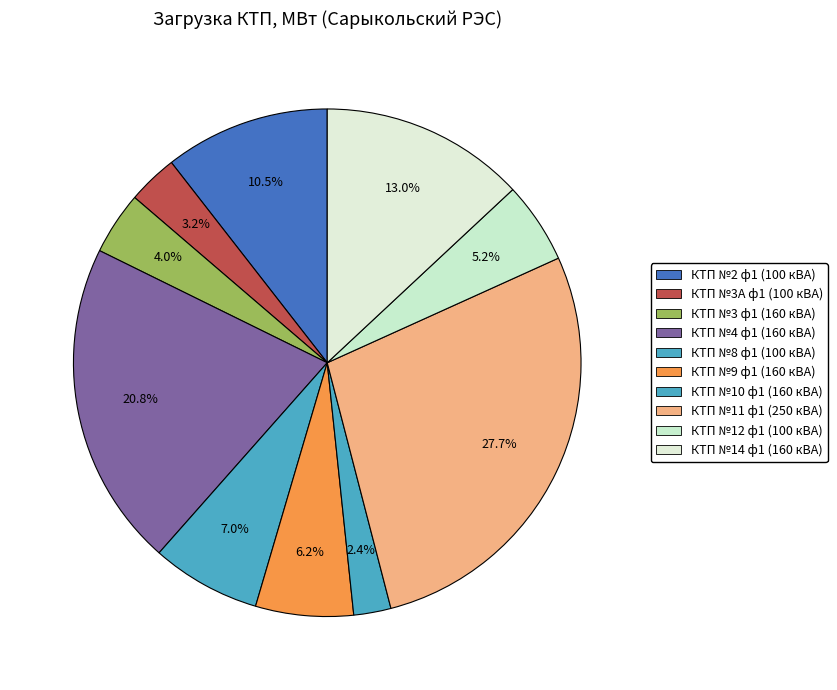

What percentage is the КТП №3А ф1 (100 кВА) slice, to the nearest percent?

3%